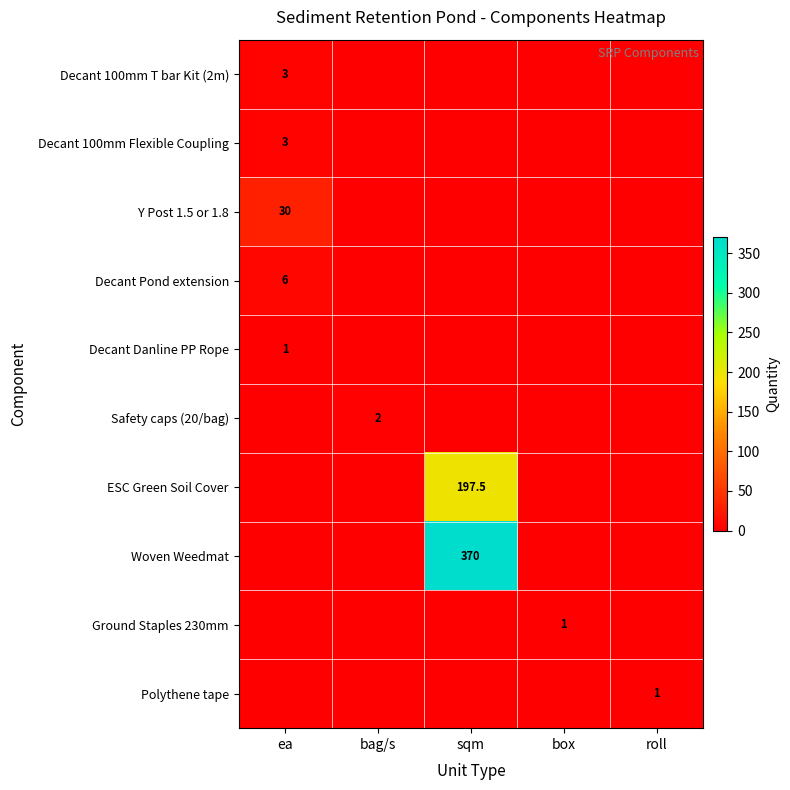

The Y Post 1.5 or 1.8 series shows 48.8 at ea. True or false?

False